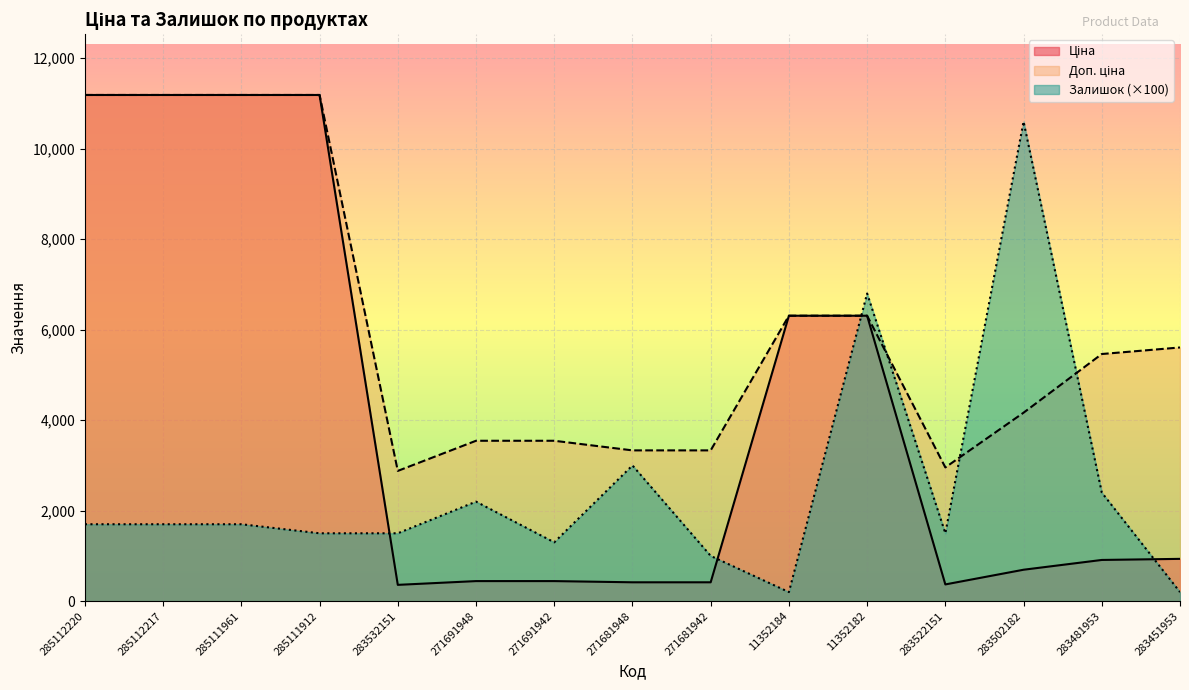

Reading right to left, what are all the values shown in this chart?

Ціна: 283451953=934.5	283481953=910.4	283502182=694.3	283522151=369.5	11352182=6308.8	11352184=6308.8	271681942=416.6	271681948=416.6	271691942=443.1	271691948=443.1	283532151=359.9	285111912=11188.2	285111961=11188.2	285112217=11188.2	285112220=11188.2
Доп. ціна: 283451953=5607.2	283481953=5462.3	283502182=4165.6	283522151=2955.8	11352182=6308.8	11352184=6308.8	271681942=3332.5	271681948=3332.5	271691942=3545.0	271691948=3545.0	283532151=2878.8	285111912=11188.2	285111961=11188.2	285112217=11188.2	285112220=11188.2
Залишок: 283451953=200.0	283481953=2400.0	283502182=10600.0	283522151=1500.0	11352182=6800.0	11352184=200.0	271681942=1000.0	271681948=3000.0	271691942=1300.0	271691948=2200.0	283532151=1500.0	285111912=1500.0	285111961=1700.0	285112217=1700.0	285112220=1700.0